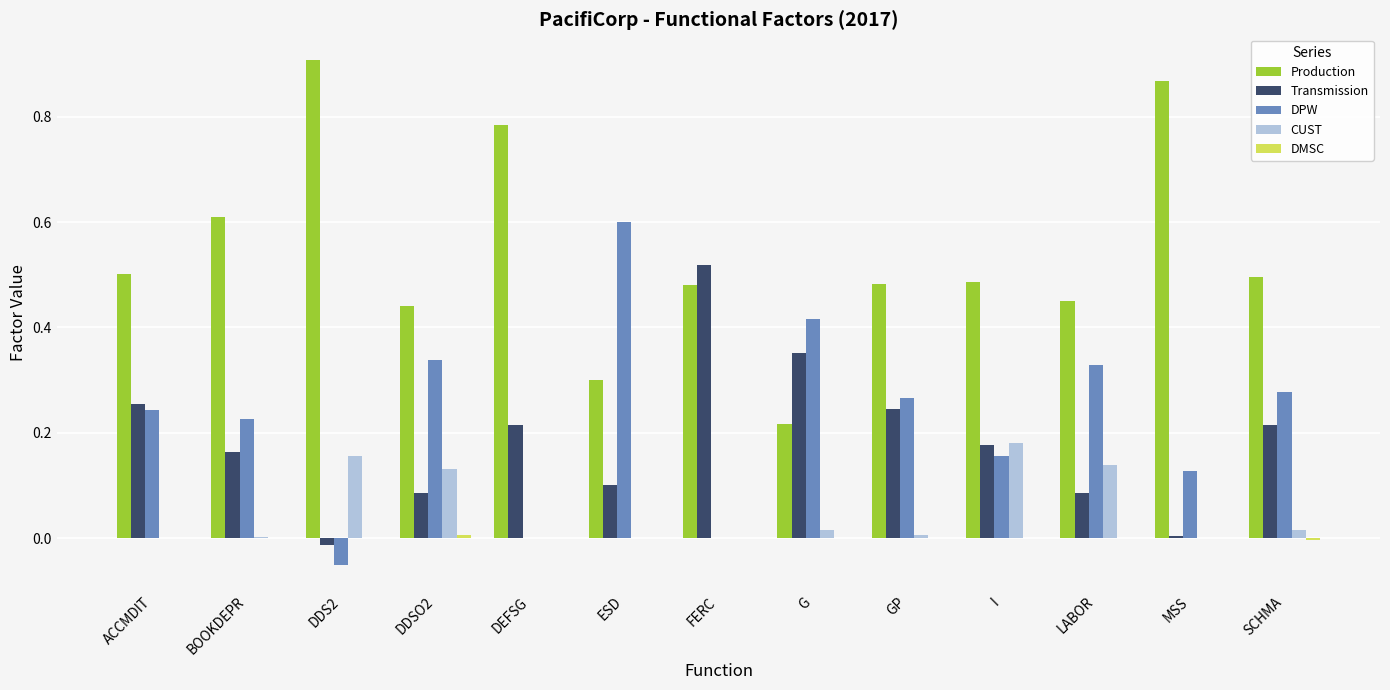

The value of Transmission at DDS2 is -0.0. True or false?

True